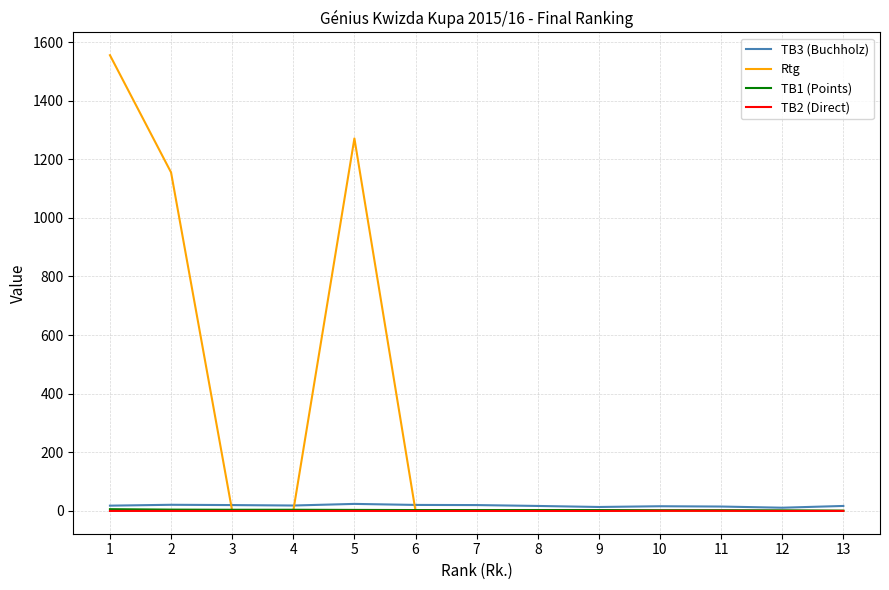

What is the difference between the highest and lowest values at 13?

17.0